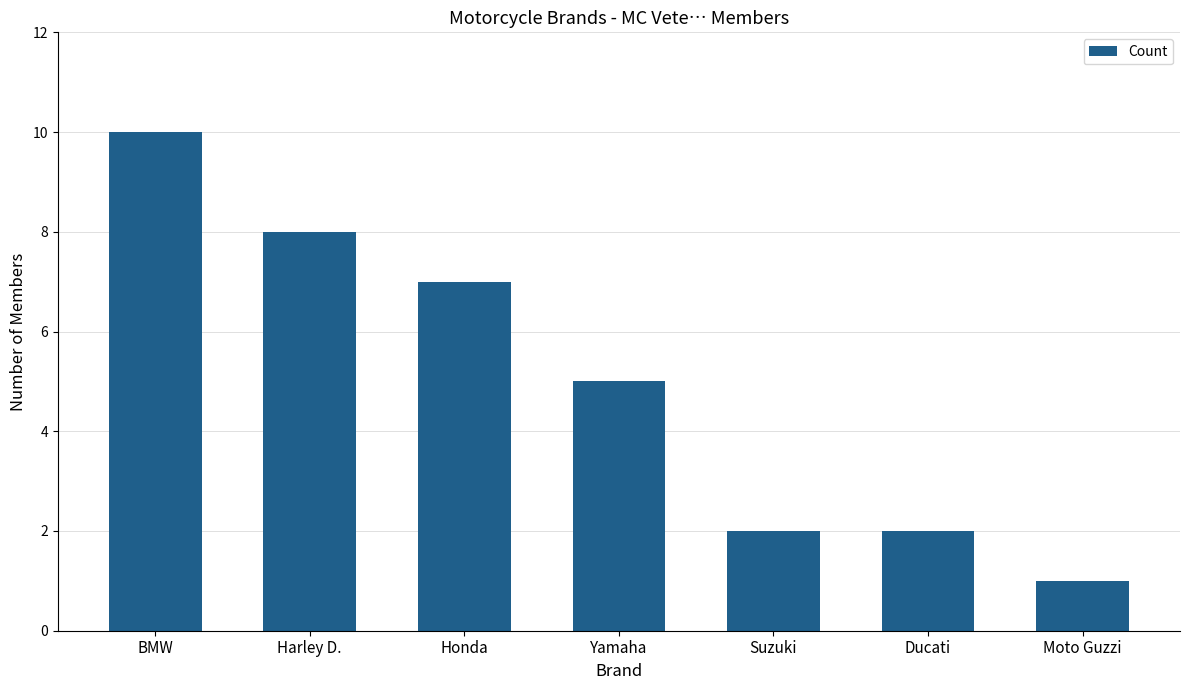

Reading left to right, transcribe all the data shown in this chart.

10	8	7	5	2	2	1